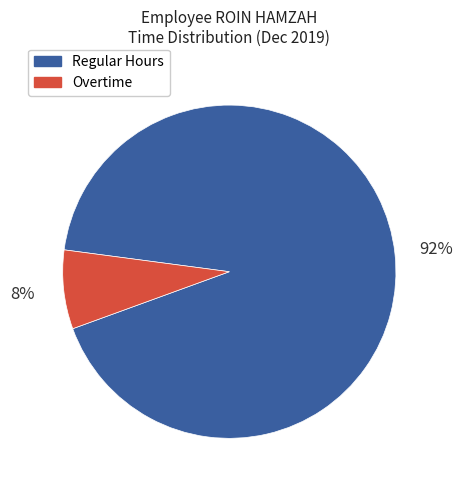

To the nearest percent, what is the combined percentage of Regular Hours and Overtime?

100%